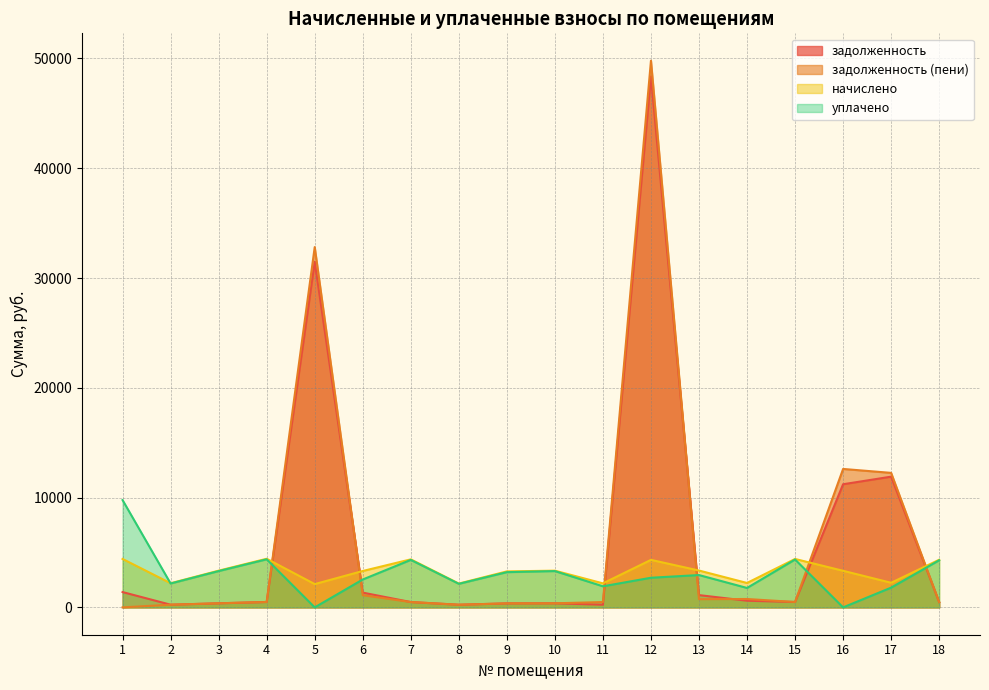

What is the difference between the maximum and minimum values in the уплачено series?

9773.8